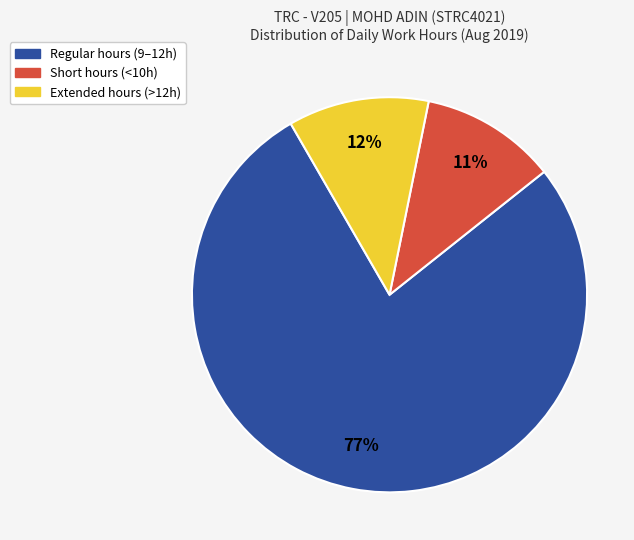

To the nearest percent, what is the average slice percentage?

33%